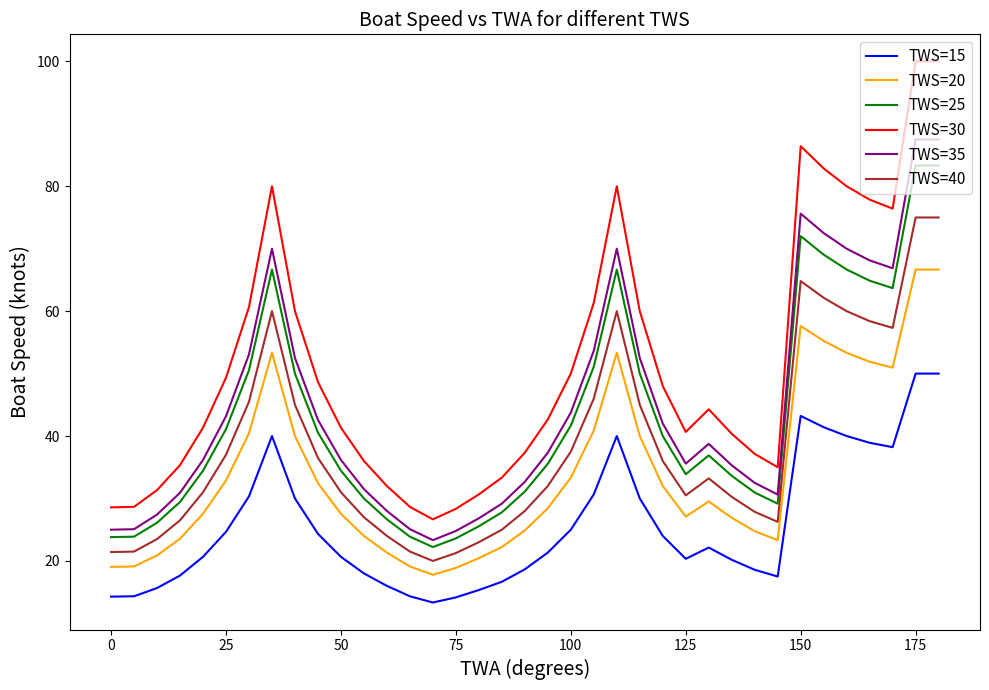

What is the lowest value of the TWS=30 series?

26.7